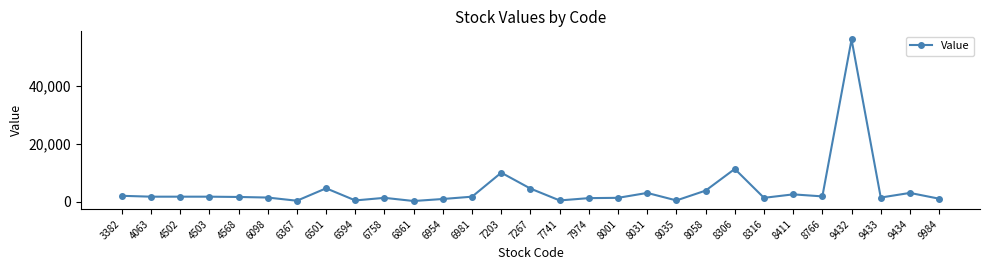

What is the ratio of the value at 3382 to the value at 4503?

1.2